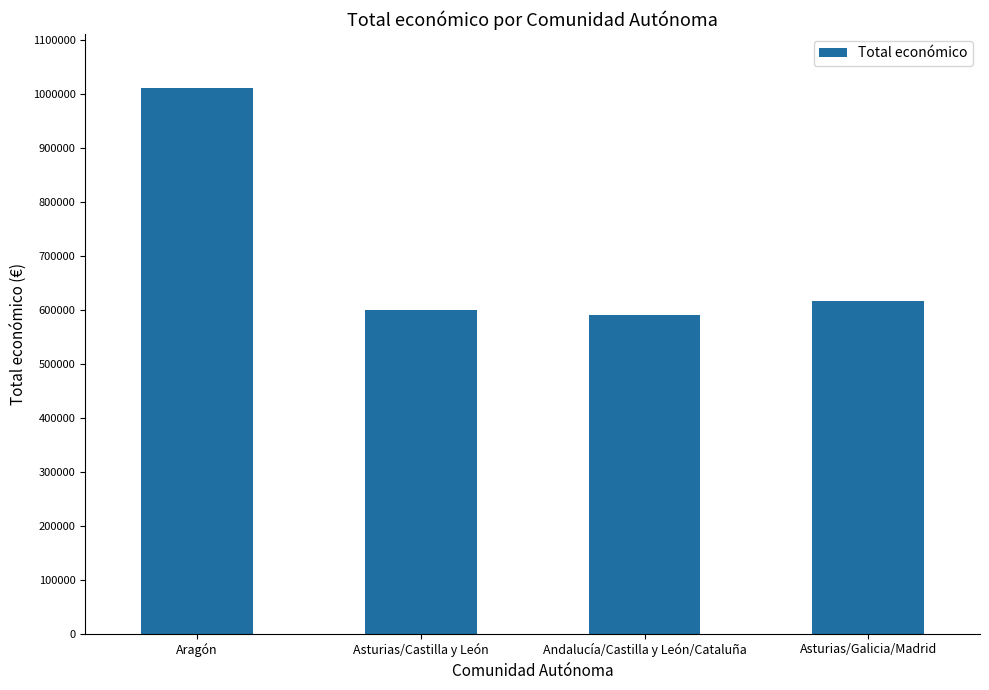

How many bars are there in total?

4